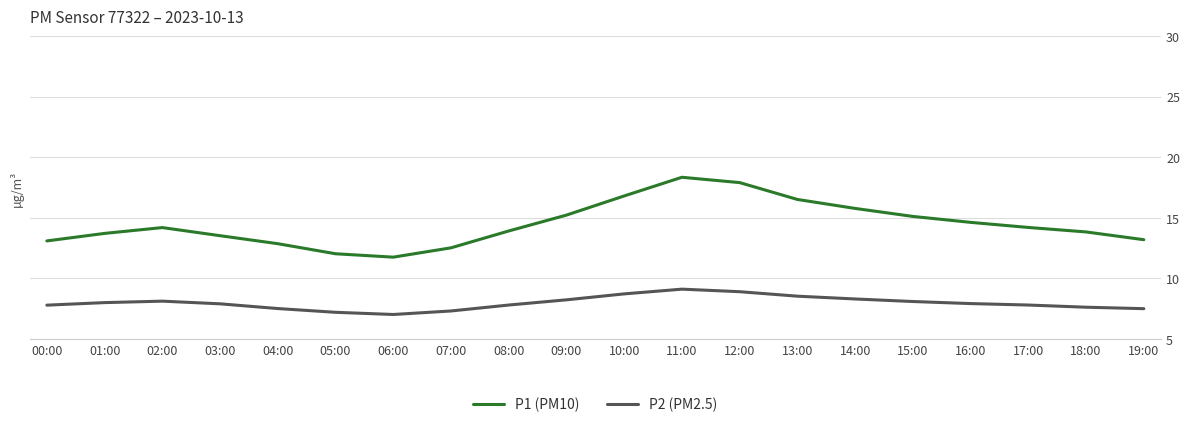

In P2 (PM2.5), how many points are lower than both neighbors (excluding endpoints)?

1